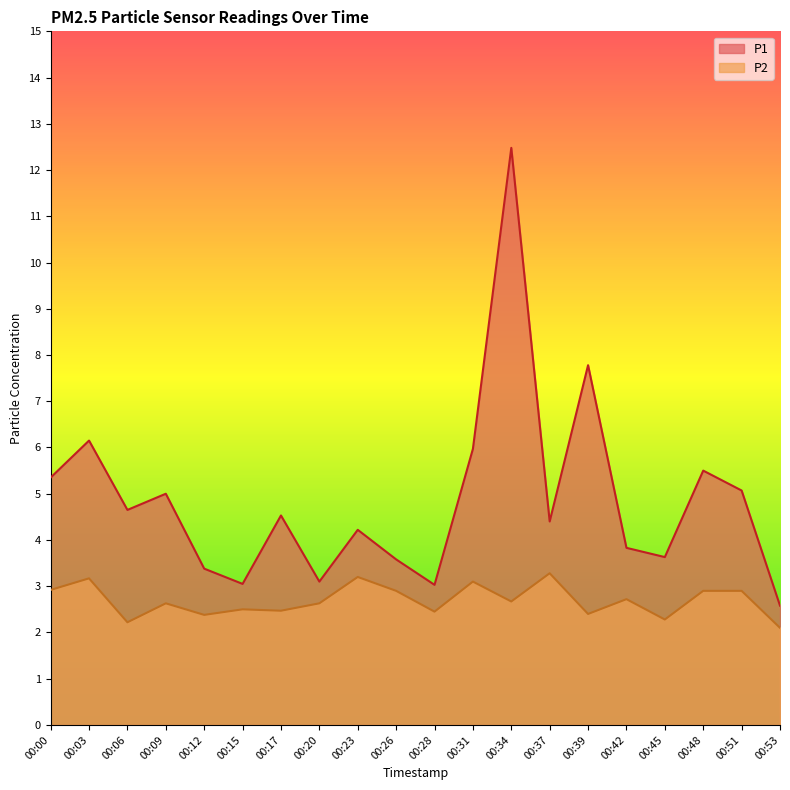

Rank the series by their maximum value, from lowest to highest.

P2, P1